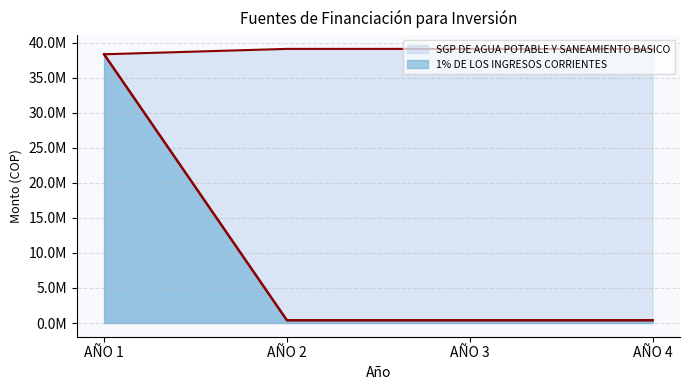

Which has a higher value, AÑO 4 or AÑO 2?

AÑO 4